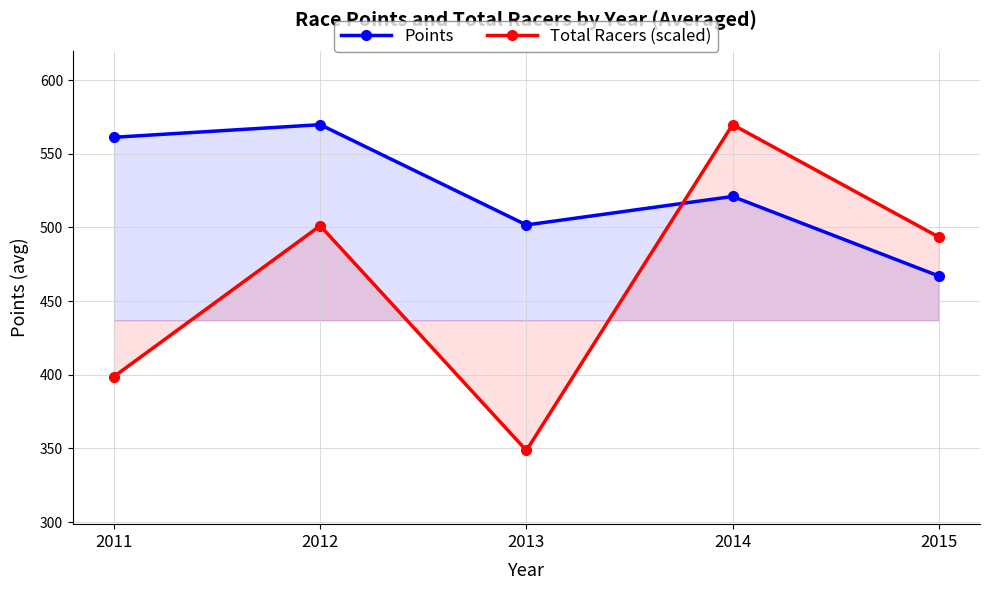

Is the value of Total Racers (scaled) at 2012 greater than the value of Points at 2012?

No